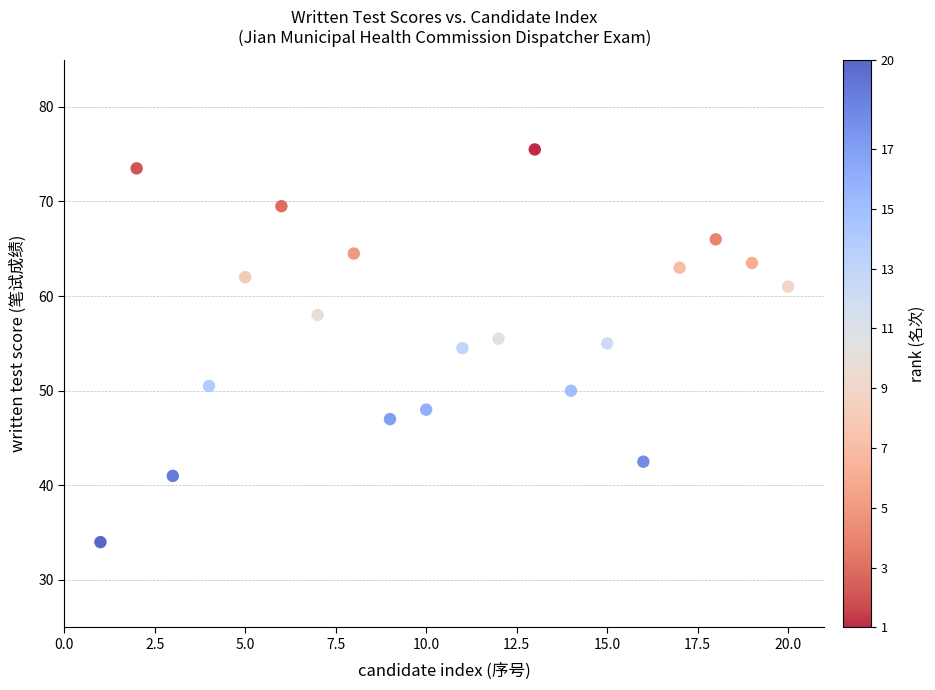

What is the range of Y values (max minus min)?

41.5